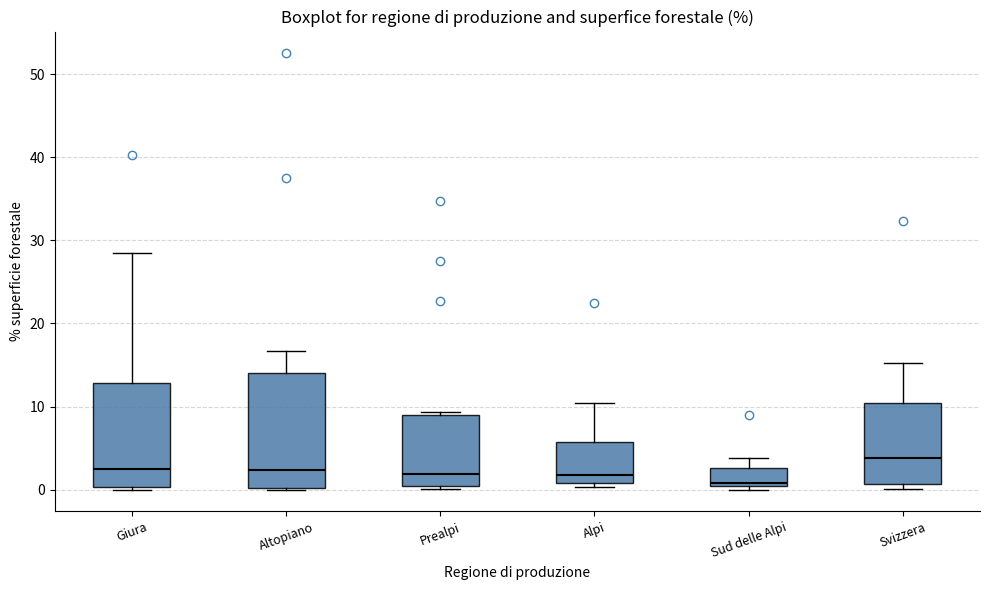

Which box is the tallest, from its lower edge to its upper edge?

Altopiano